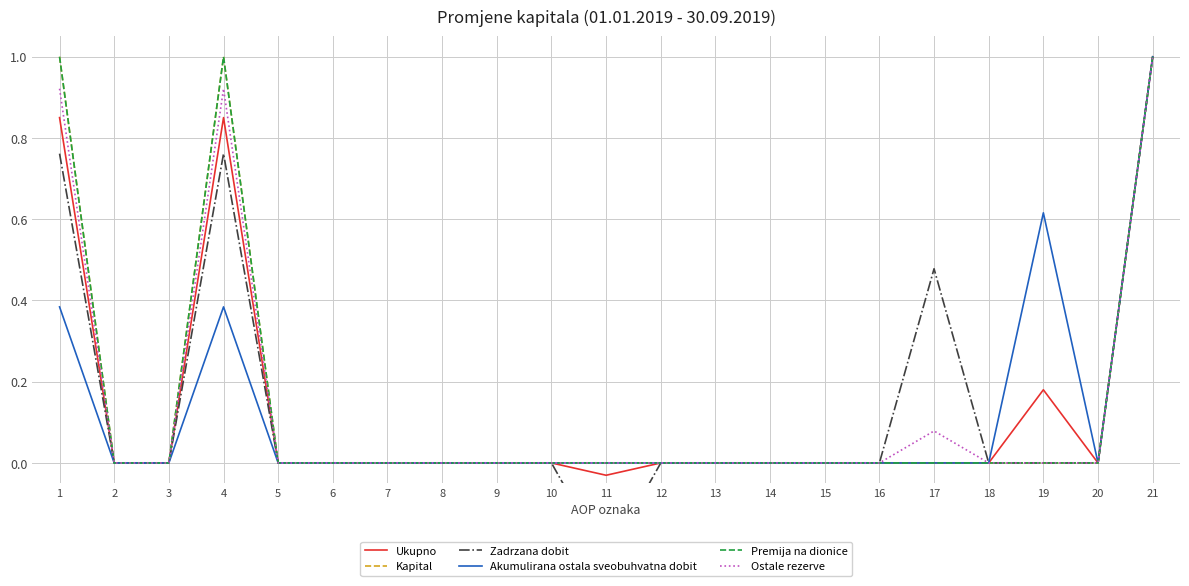

Rank the categories by Ukupno value from highest to lowest.

21, 1, 4, 19, 2, 3, 5, 6, 7, 8, 9, 10, 12, 13, 14, 15, 16, 17, 18, 20, 11